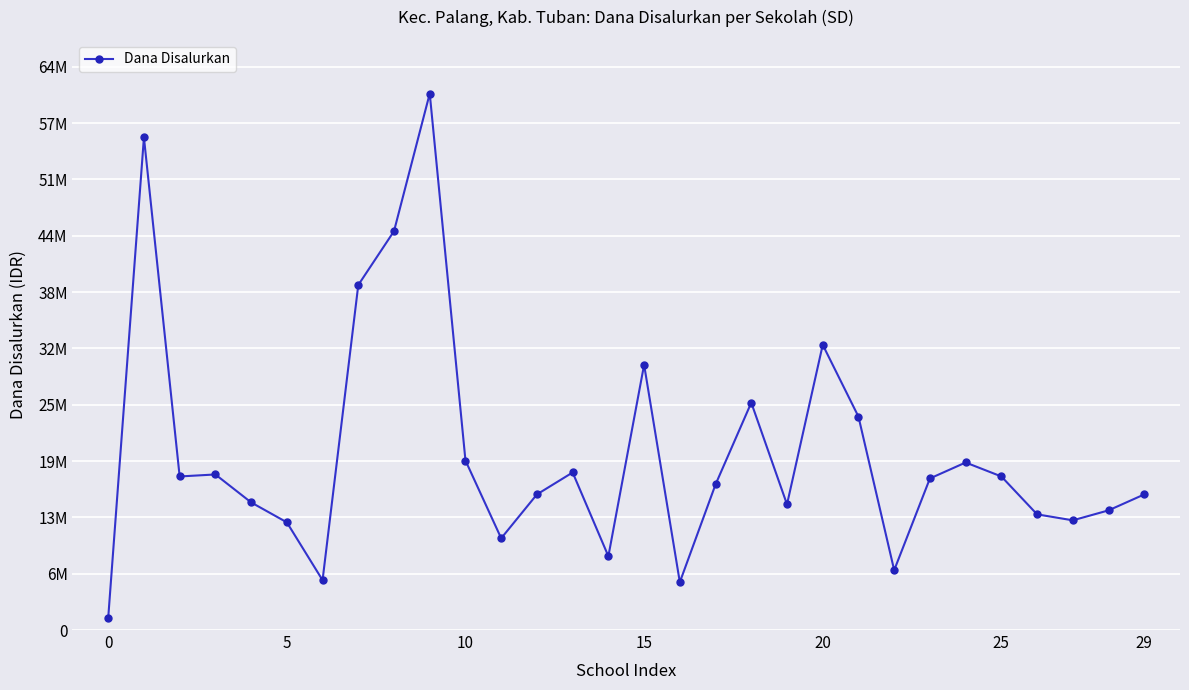

Reading left to right, extract all data points from this chart.

1350000	55575000	17325000	17550000	14400000	12150000	5625000	38925000	45000000	60525000	19125000	10350000	15300000	17775000	8325000	29925000	5400000	16425000	25650000	14175000	32175000	24075000	6750000	17100000	18900000	17325000	13050000	12375000	13500000	15300000